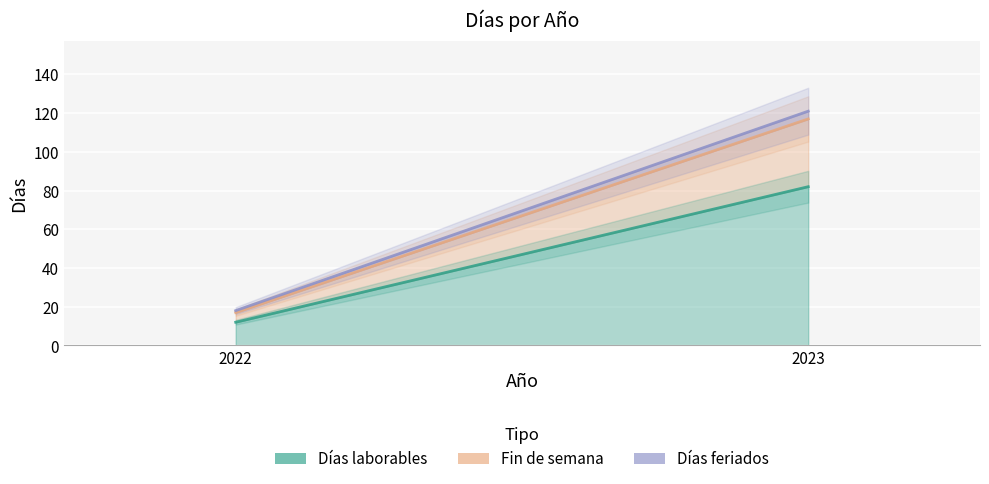

List the series in order of their peak value, lowest first.

Días feriados, Fin de semana, Días laborables